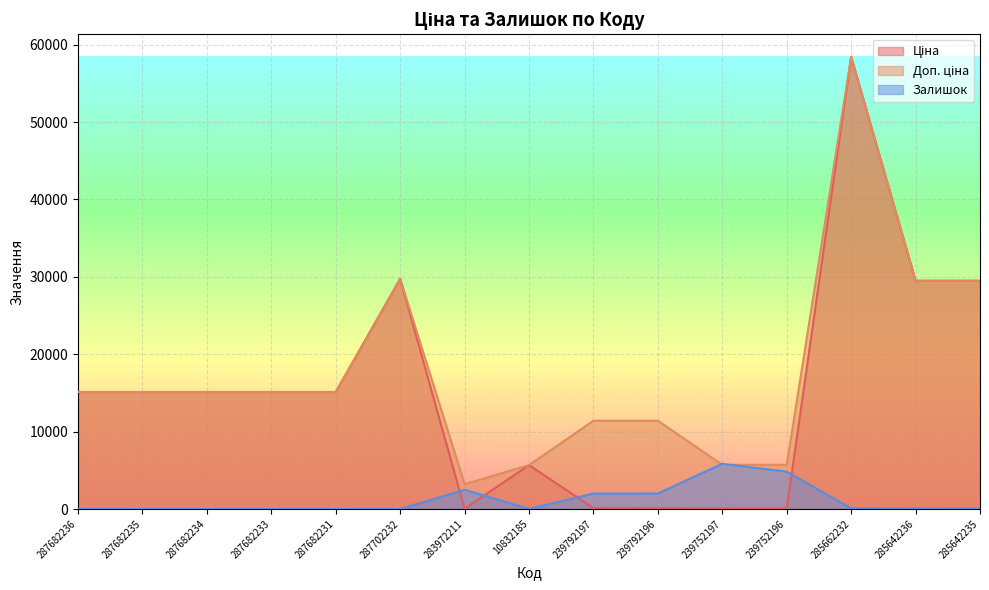

Which series has the largest total across all categories?

Доп. ціна